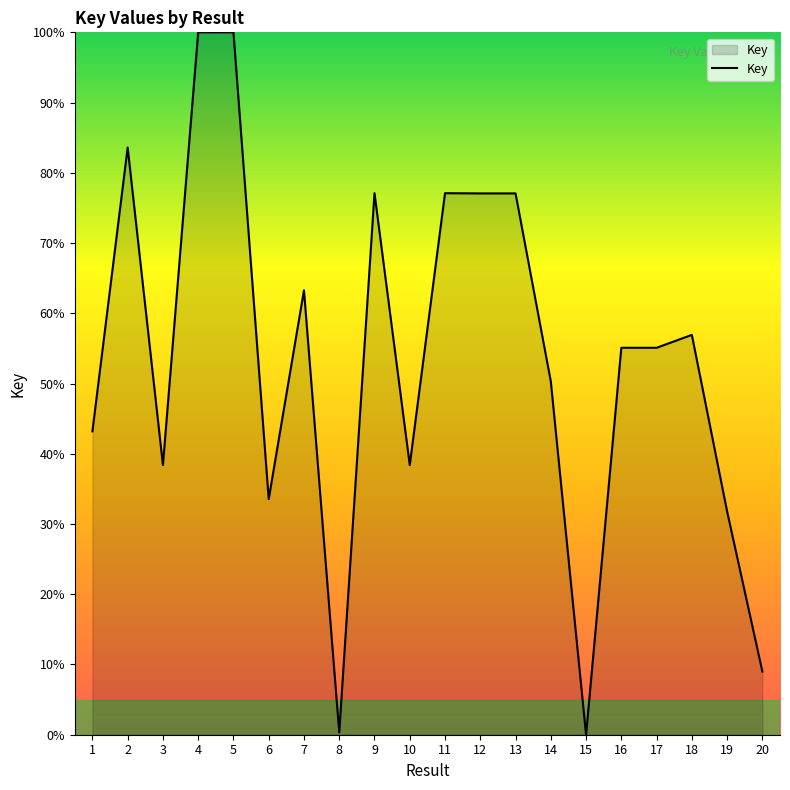

What is the average value?

53.4